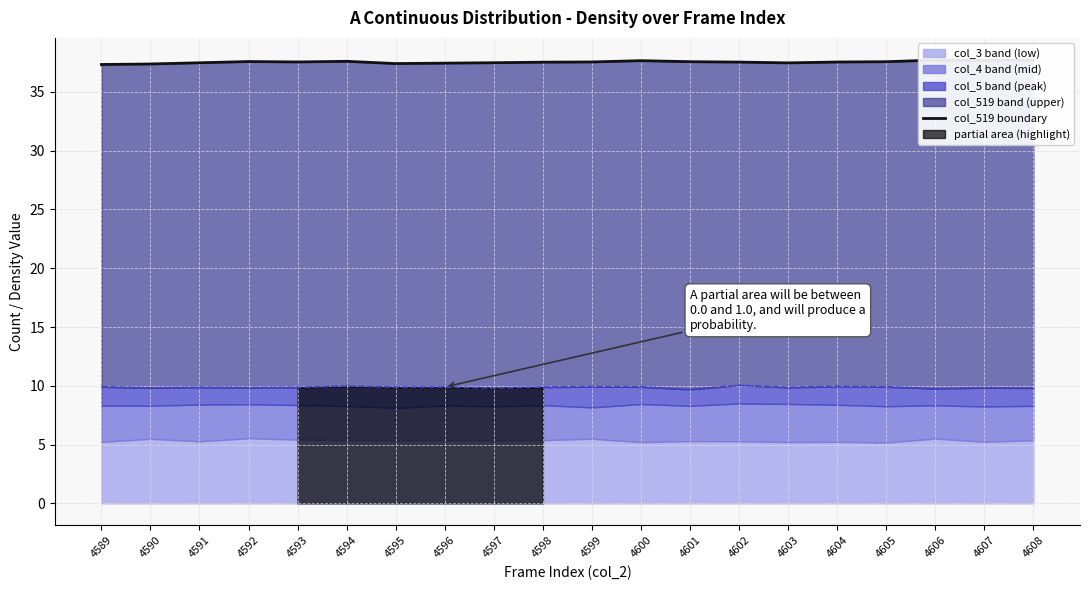

Which has a higher value, 4599 or 4597?

4599